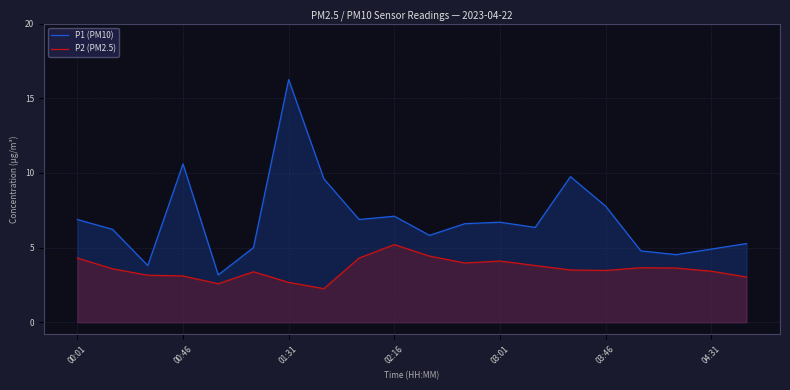

What is the spread (max minus min) of values at 04:31?

1.5